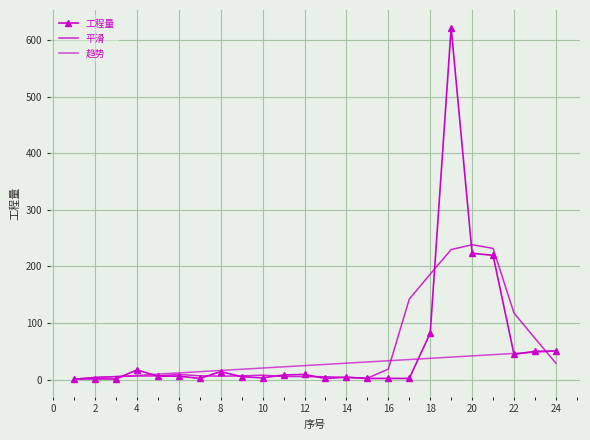

What is the lowest value of the 工程量 series?

1.0